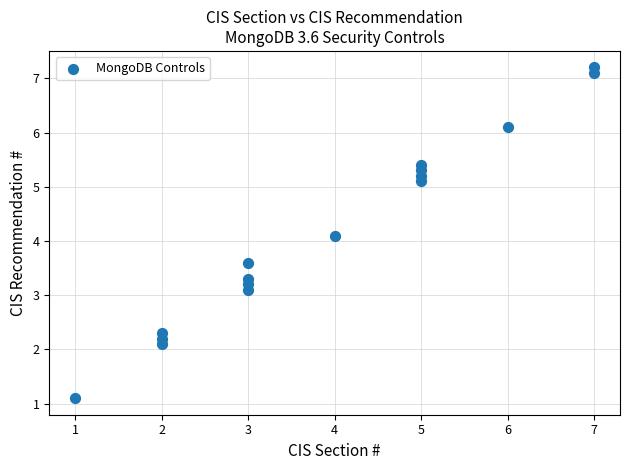

What is the range of X values (max minus min)?

6.0